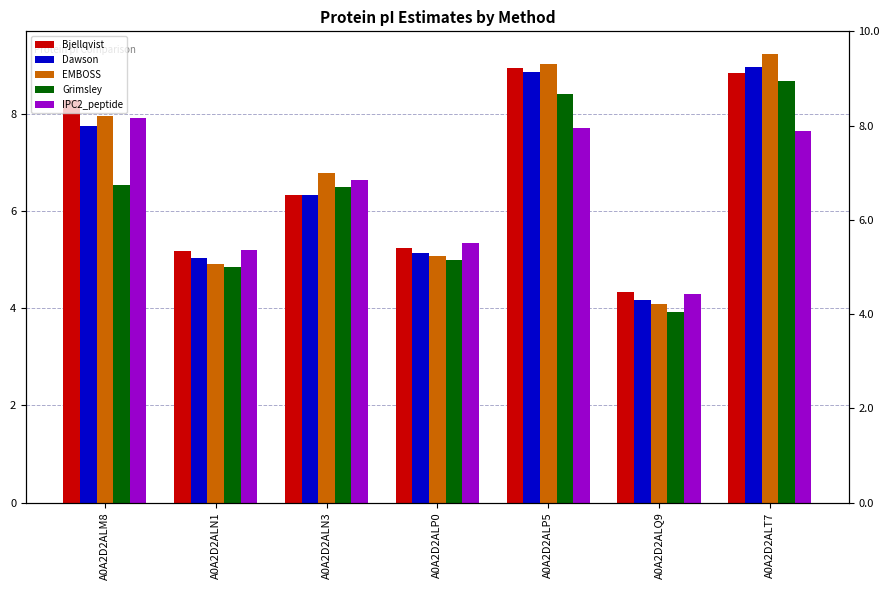

True or false: Grimsley has a value of 2.6 at A0A2D2ALQ9.

False